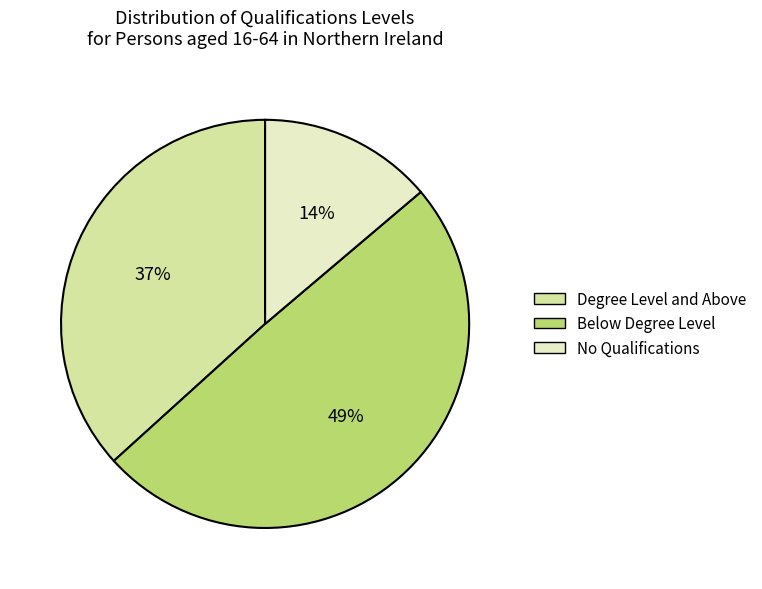

True or false: Degree Level and Above accounts for 27% of the total.

False